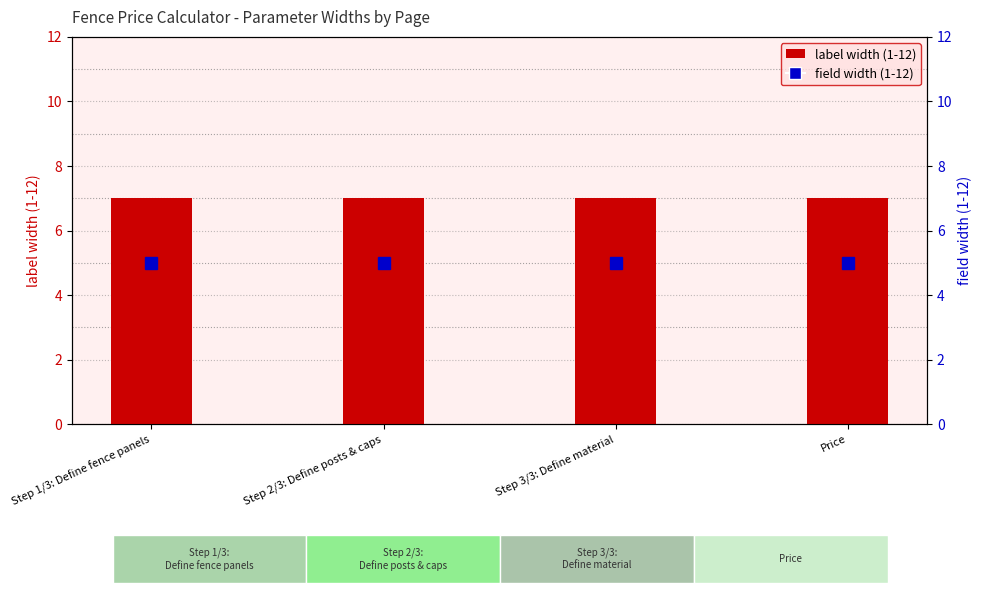

What is the average value of the field width (1-12) series?

5